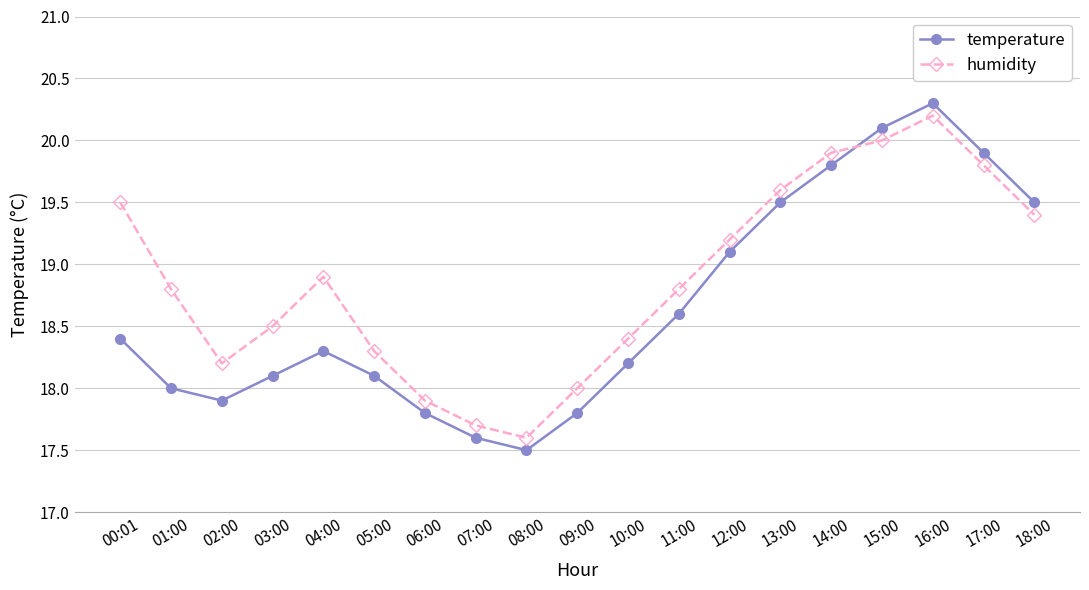

Rank the series by their maximum value, from highest to lowest.

temperature, humidity